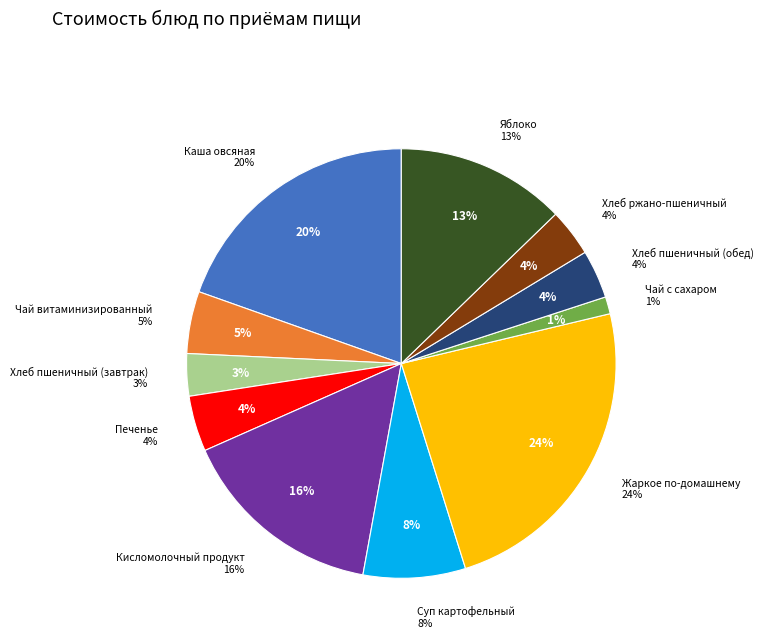

The Кисломолочный продукт slice represents 16% of the pie. True or false?

True